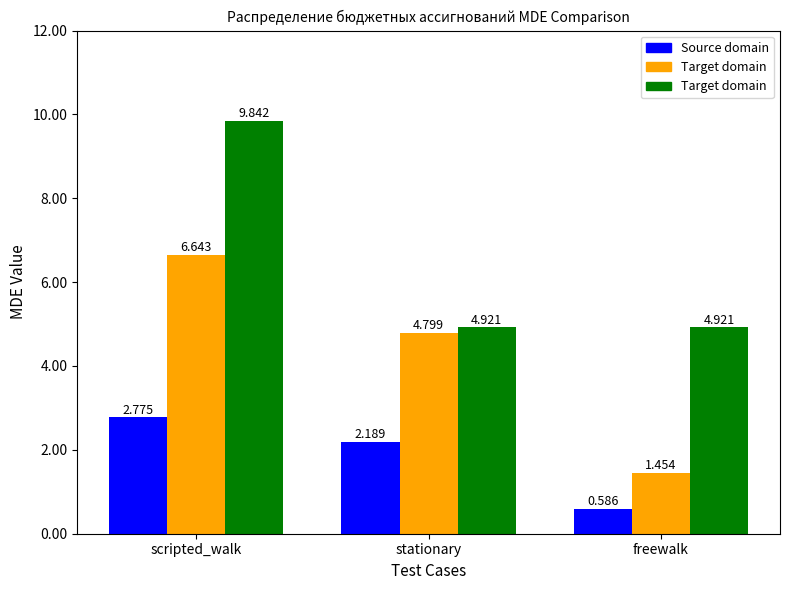

Which label corresponds to the largest value in the chart?

scripted_walk